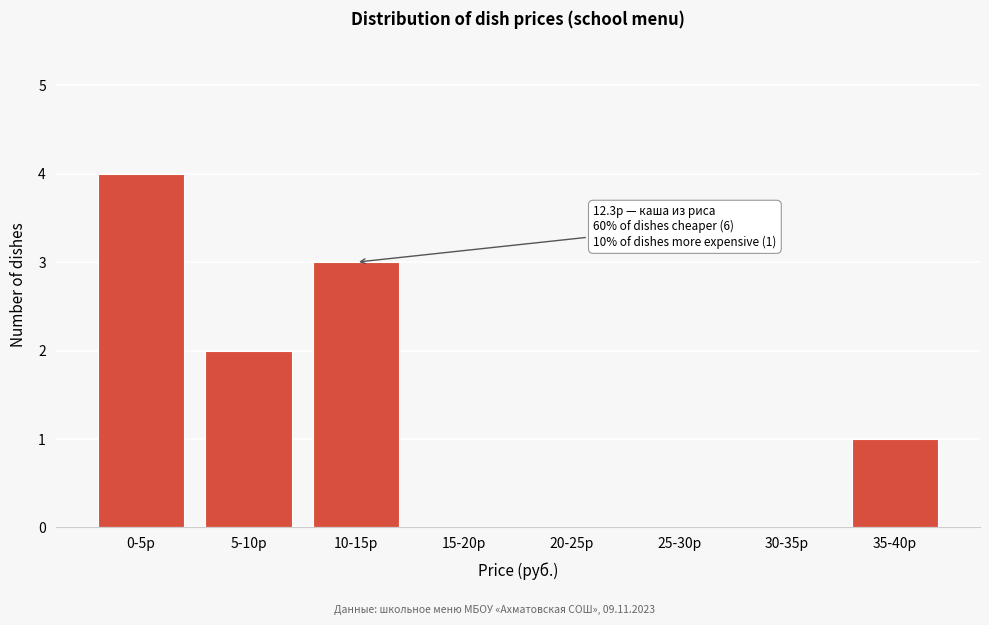

Reading left to right, extract all data points from this chart.

0-5р=4	5-10р=2	10-15р=3	15-20р=0	20-25р=0	25-30р=0	30-35р=0	35-40р=1